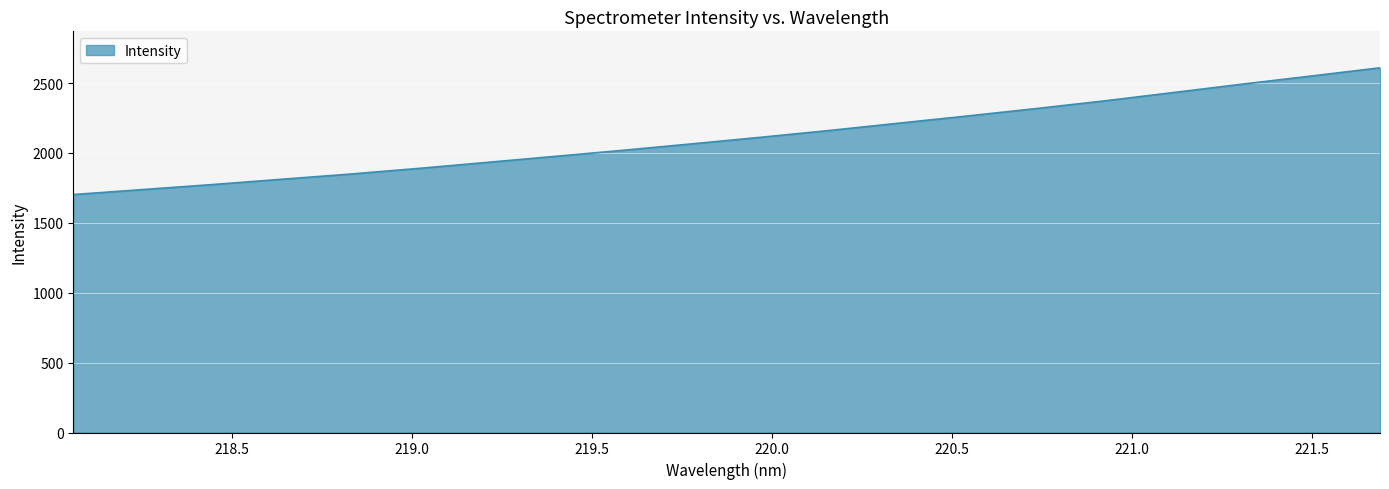

What is the minimum value shown in the chart?

1702.6